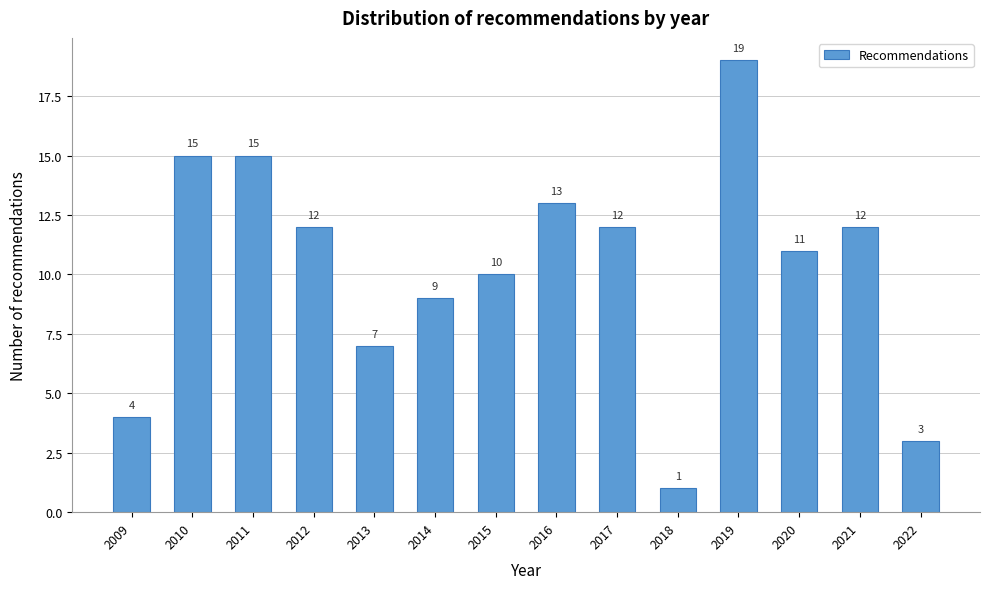

Reading left to right, transcribe all the data shown in this chart.

4	15	15	12	7	9	10	13	12	1	19	11	12	3